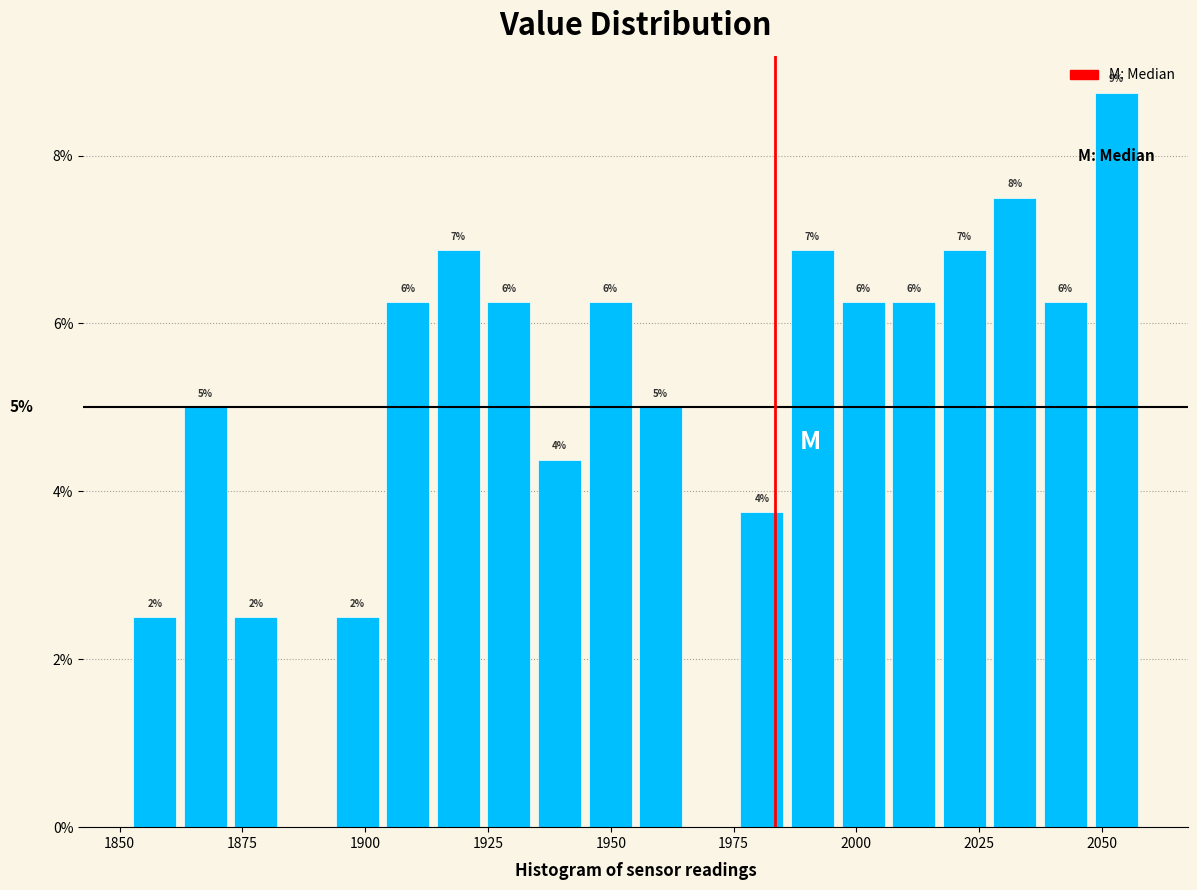

Around what value on the x-axis is the tallest bar? Give the approximate position of its centre, as read against the axis.

2055